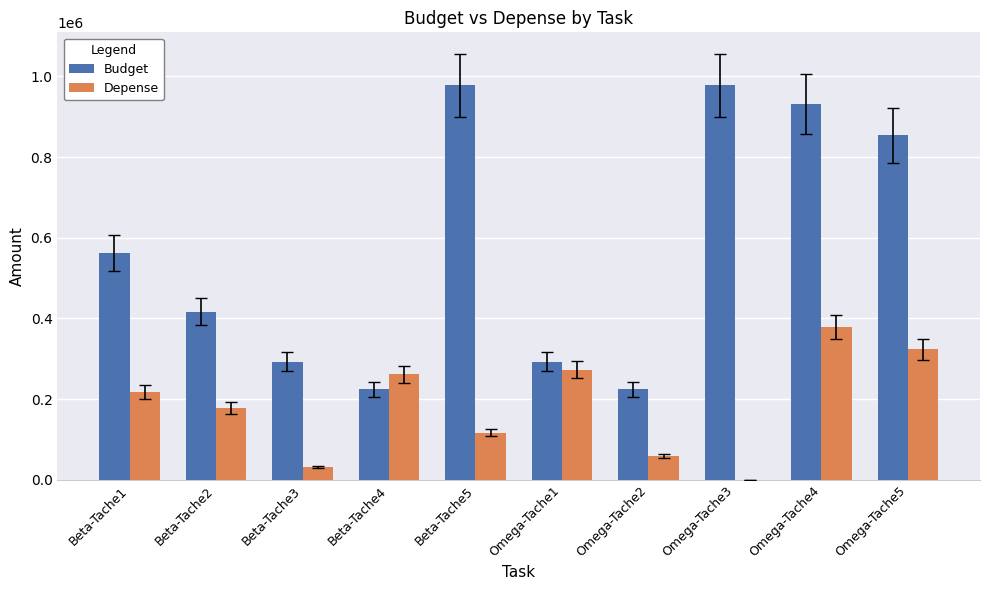

Reading left to right, list all the values displayed in this chart.

Budget: Beta-Tache1=562000	Beta-Tache2=416000	Beta-Tache3=293000	Beta-Tache4=224000	Beta-Tache5=978000	Omega-Tache1=293000	Omega-Tache2=224000	Omega-Tache3=978000	Omega-Tache4=932000	Omega-Tache5=854000
Depense: Beta-Tache1=218000	Beta-Tache2=177440	Beta-Tache3=31046	Beta-Tache4=261324	Beta-Tache5=116850	Omega-Tache1=273000	Omega-Tache2=57910	Omega-Tache3=0	Omega-Tache4=379157	Omega-Tache5=322812